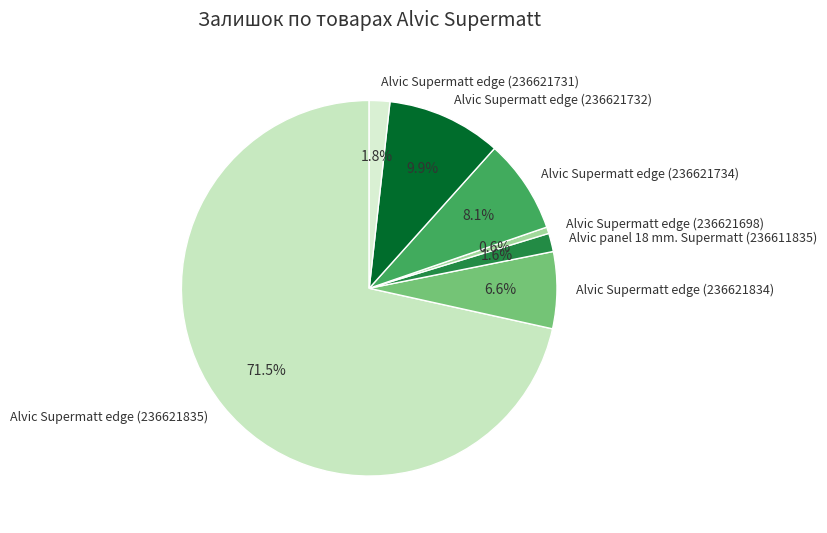

Which category has the smallest portion of the pie?

Alvic Supermatt edge (236621698)